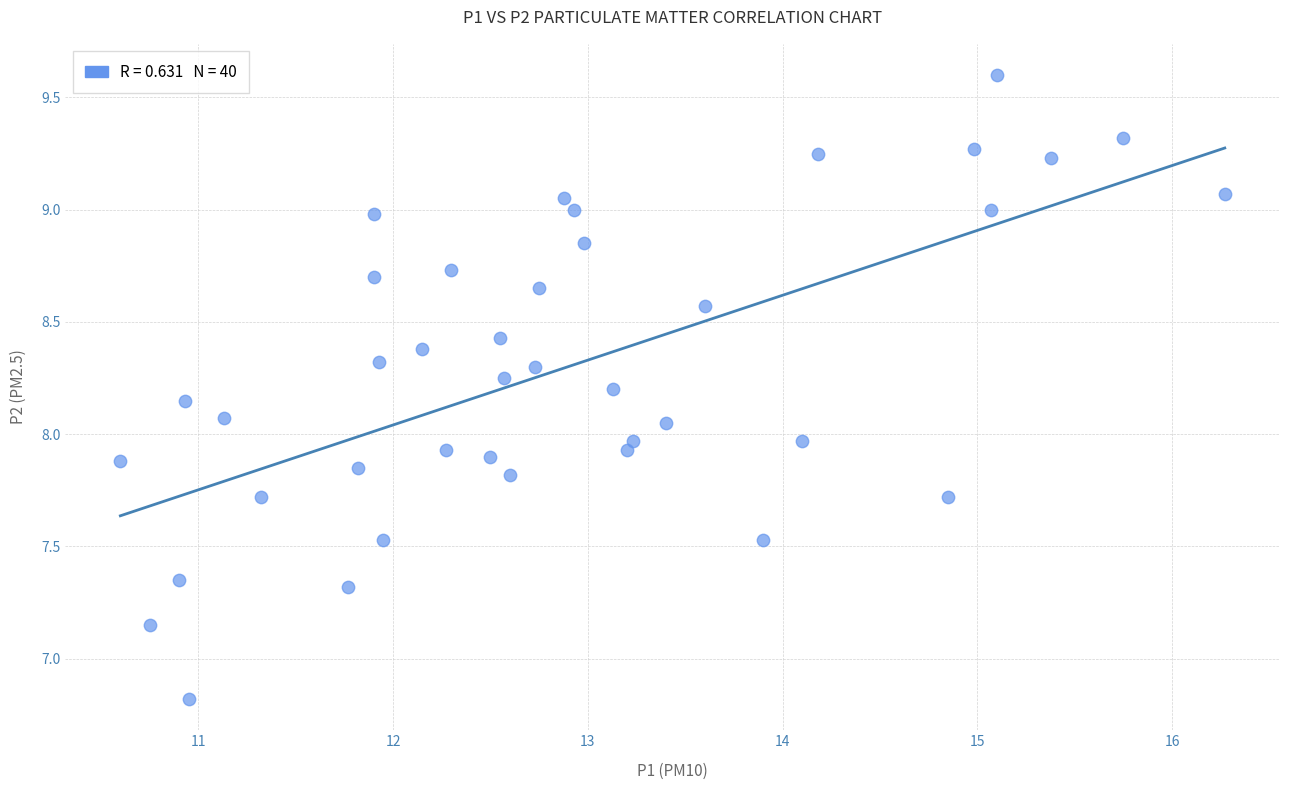

What is the range of Y values (max minus min)?

2.8